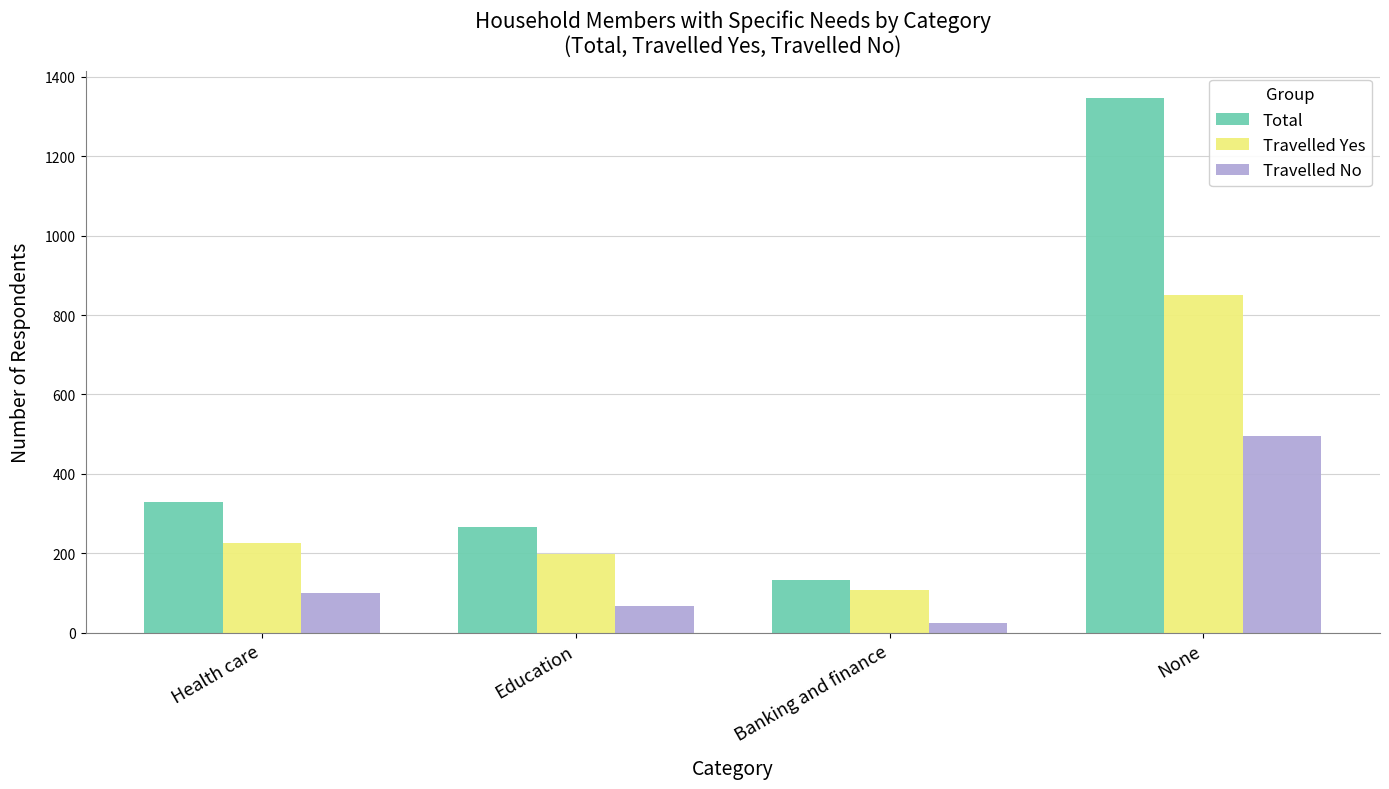

What is the value of the Travelled No bar at the 4th from the left?

496